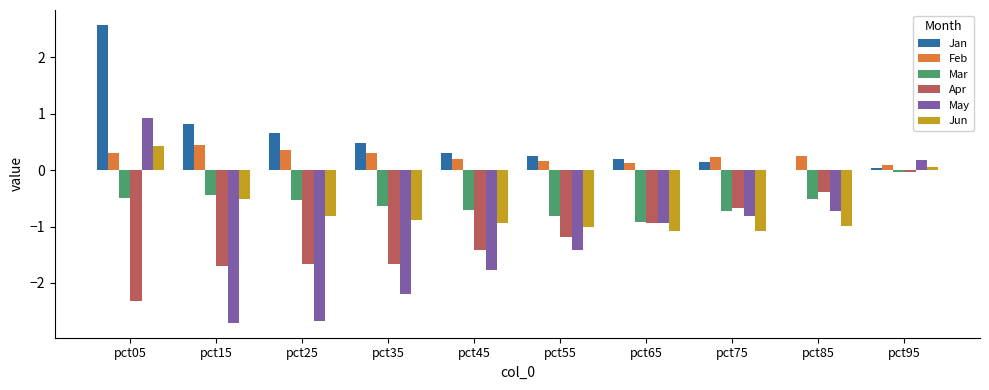

Which series has the largest total across all categories?

Jan